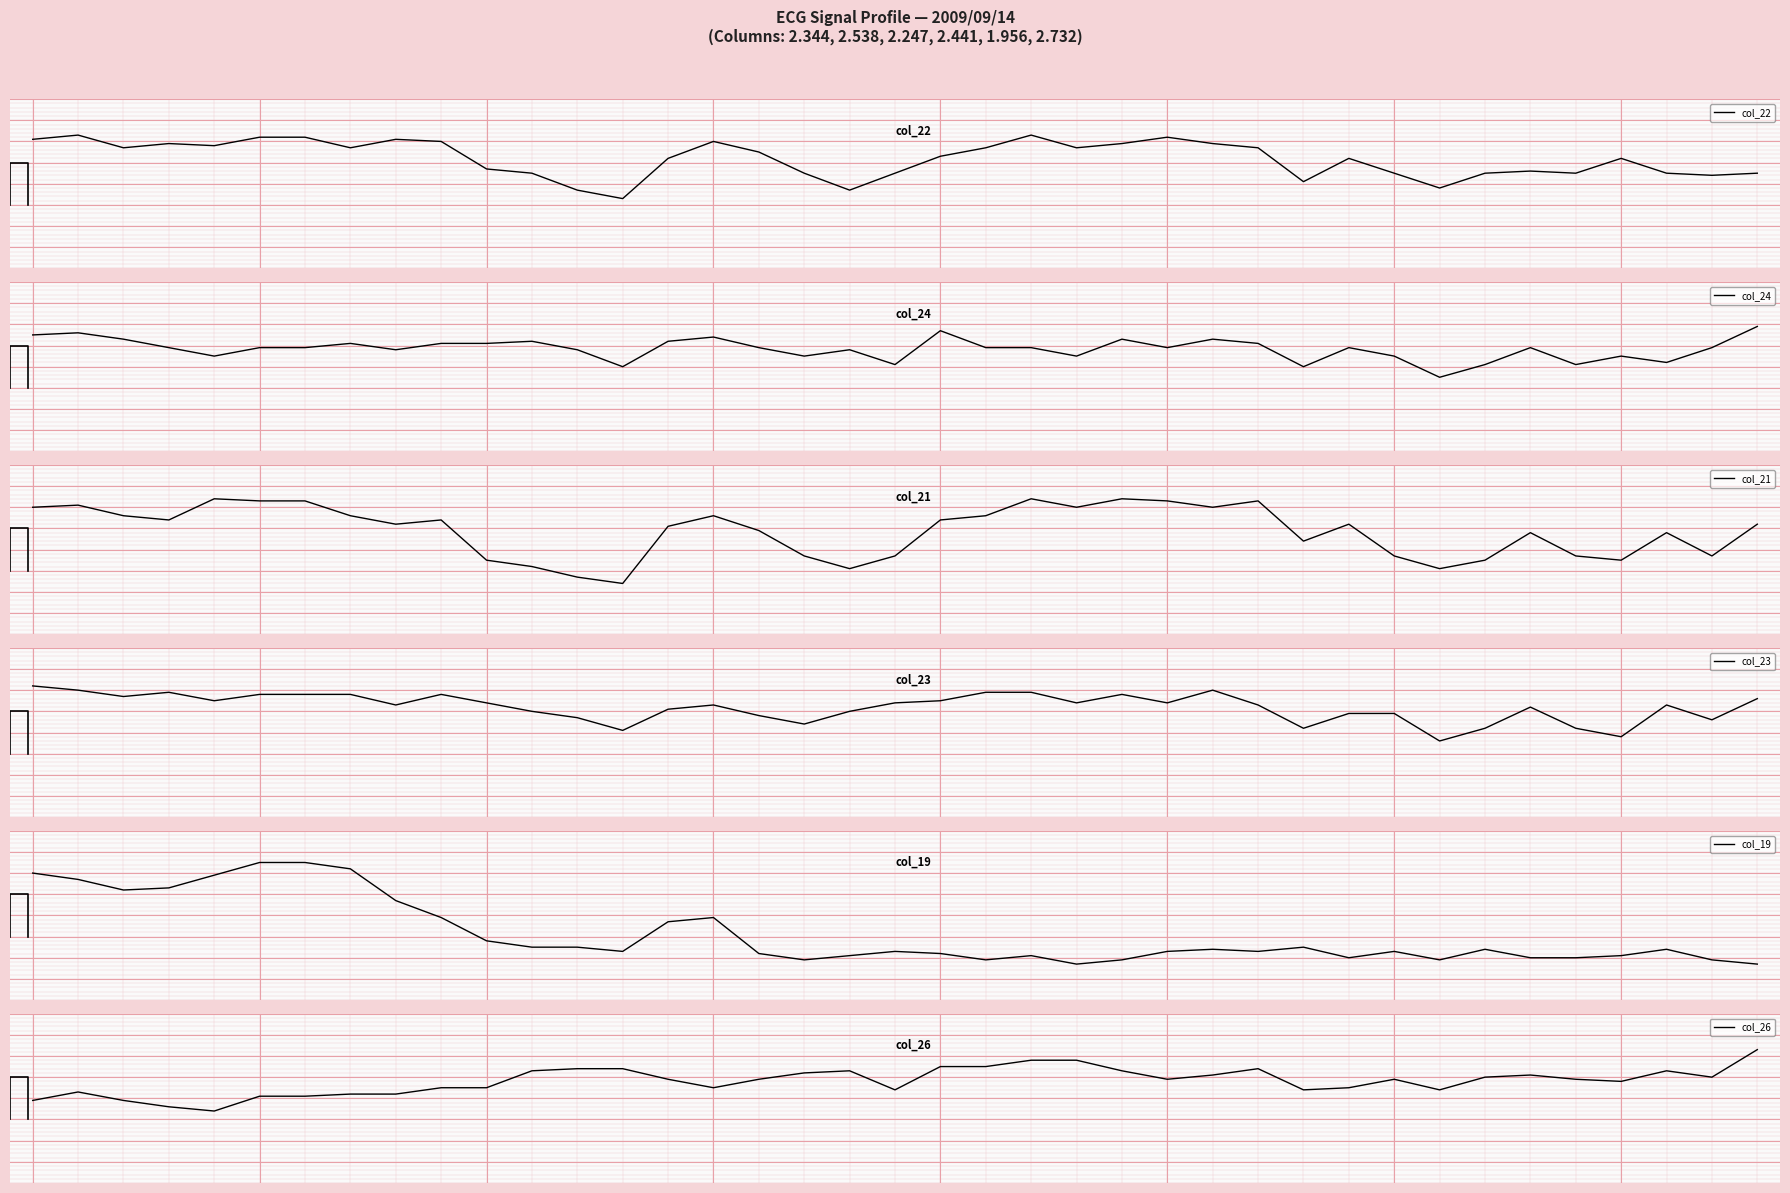

Where do col_19 and col_26 first cross each other?

8 and 9